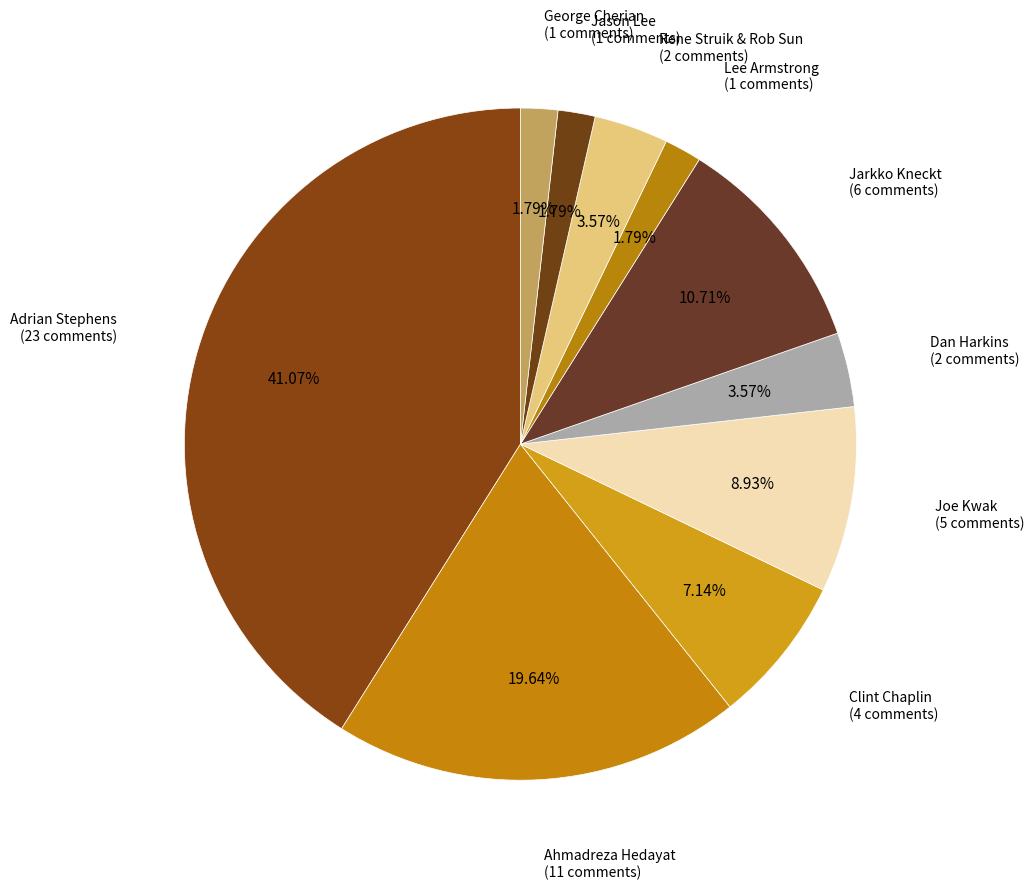

To the nearest percent, what is the difference between the largest and smallest slice percentages?

39%